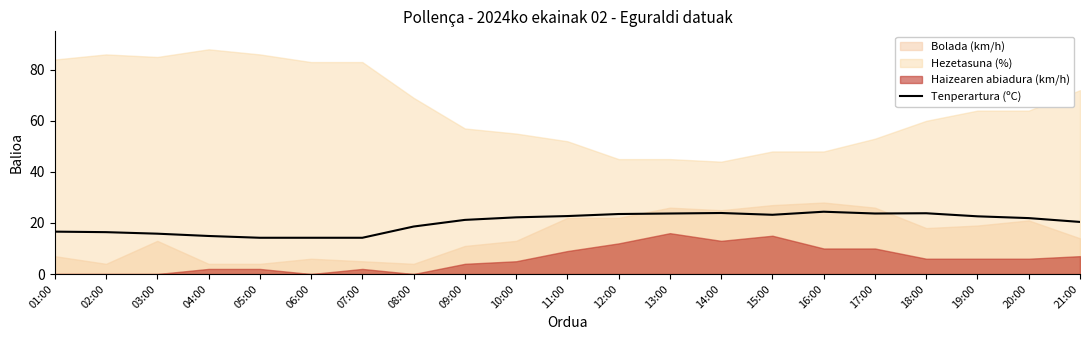

How many lines are shown in the chart?

1